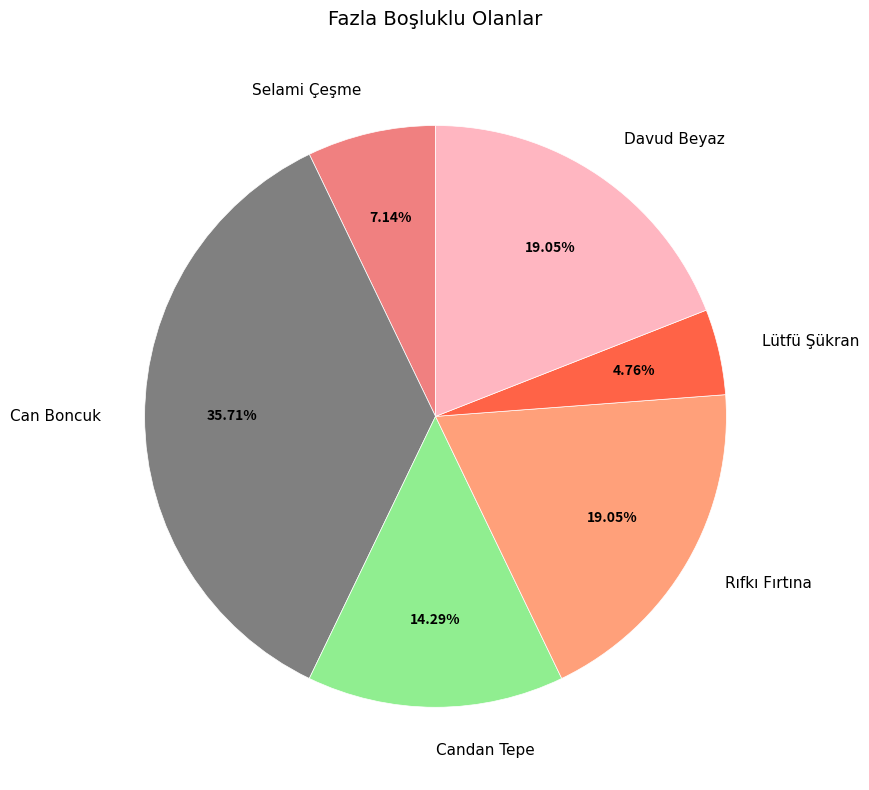

What is the largest slice in the pie chart?

Can Boncuk